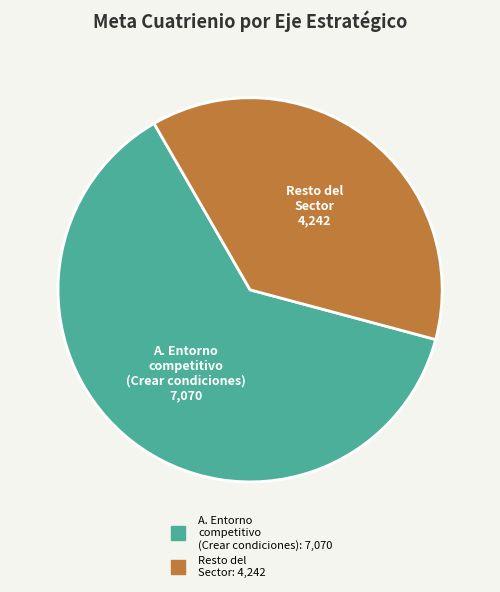

Is there any slice that represents more than half of the pie?

Yes